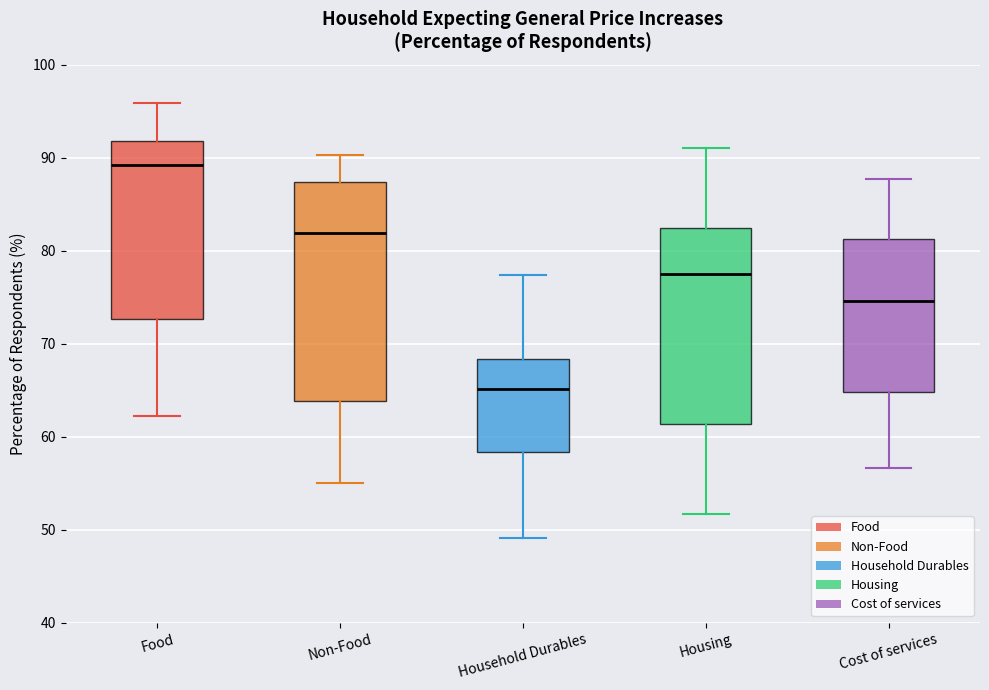

Comparing the boxes themselves (not the whiskers), which one is the tallest?

Non-Food